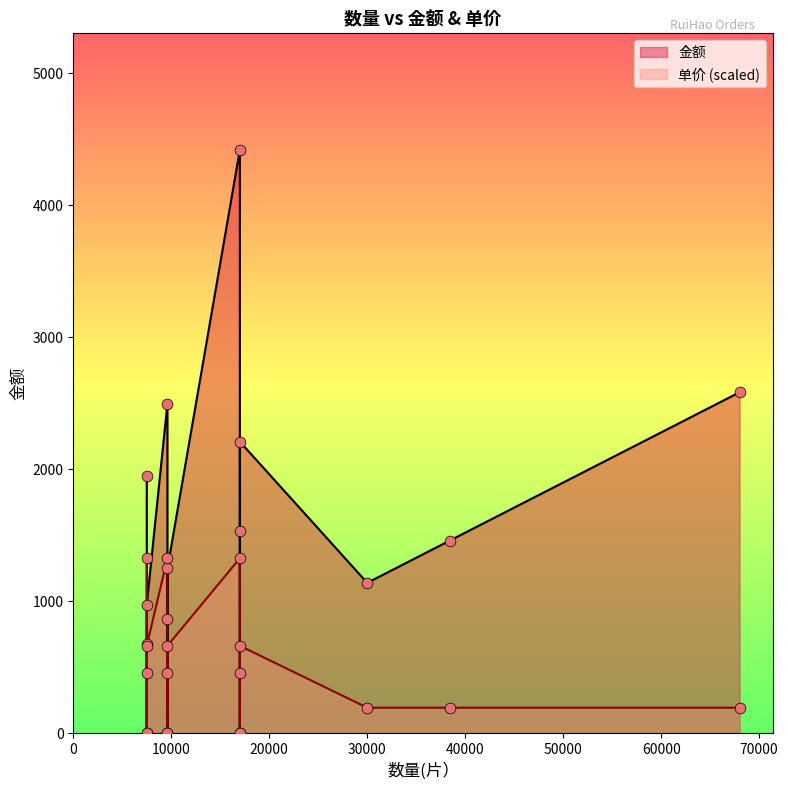

Is the value of 单价 at 17000 greater than the value of 金额 at 9608?

No